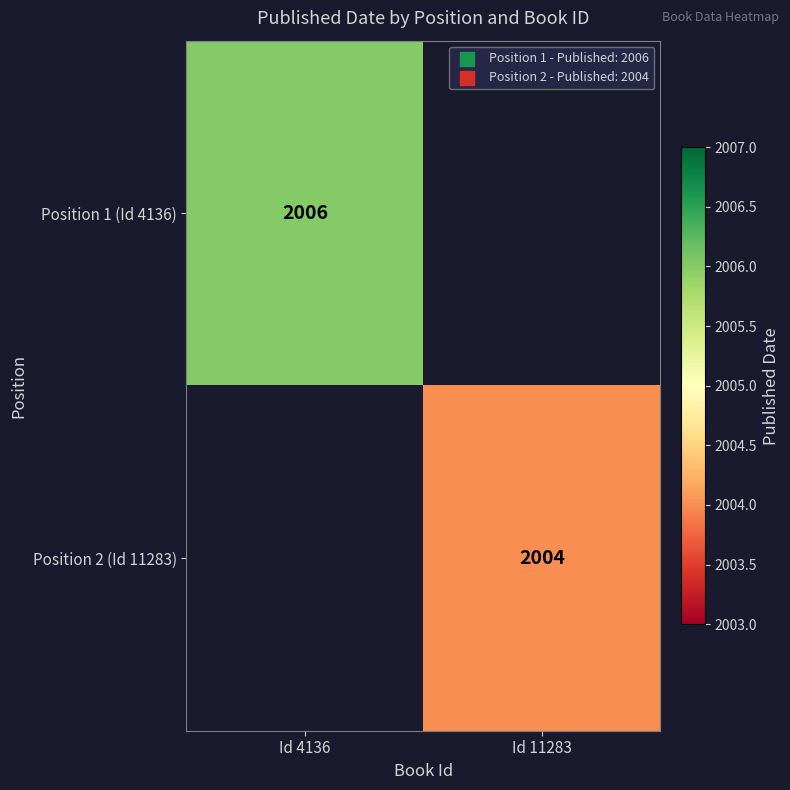

The value of Position 2 (Id 11283) at Id 11283 is 2004. True or false?

True